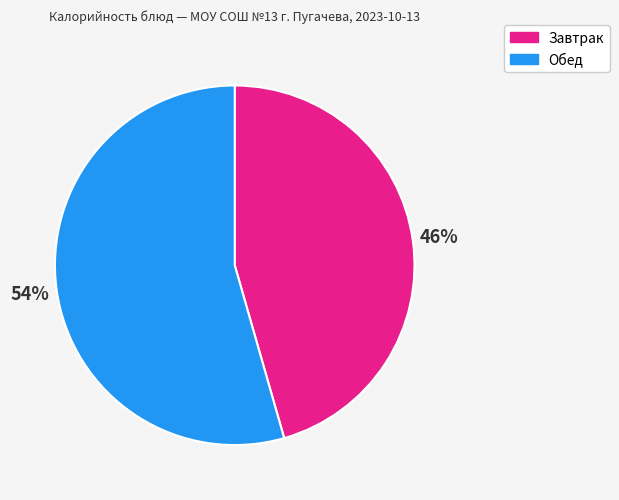

To the nearest percent, what is the combined percentage of Обед and Завтрак?

100%